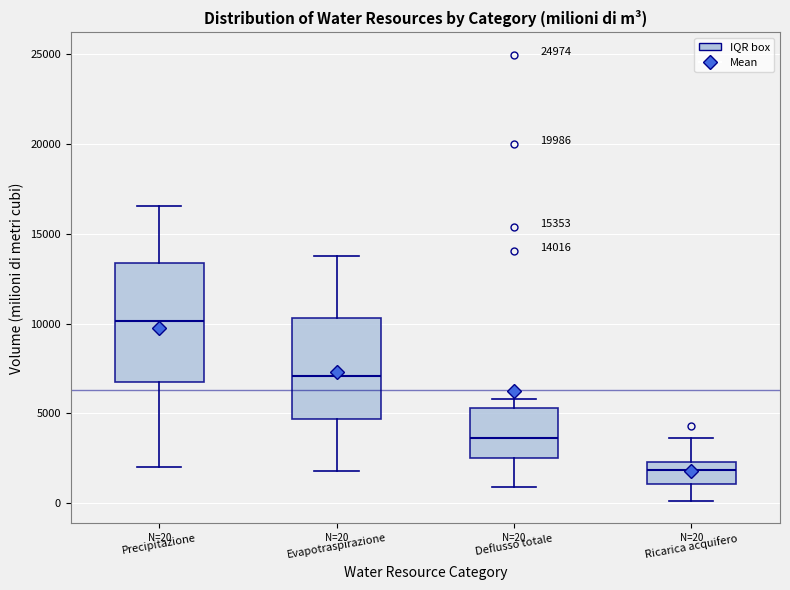

Comparing the boxes themselves (not the whiskers), which one is the tallest?

Precipitazione